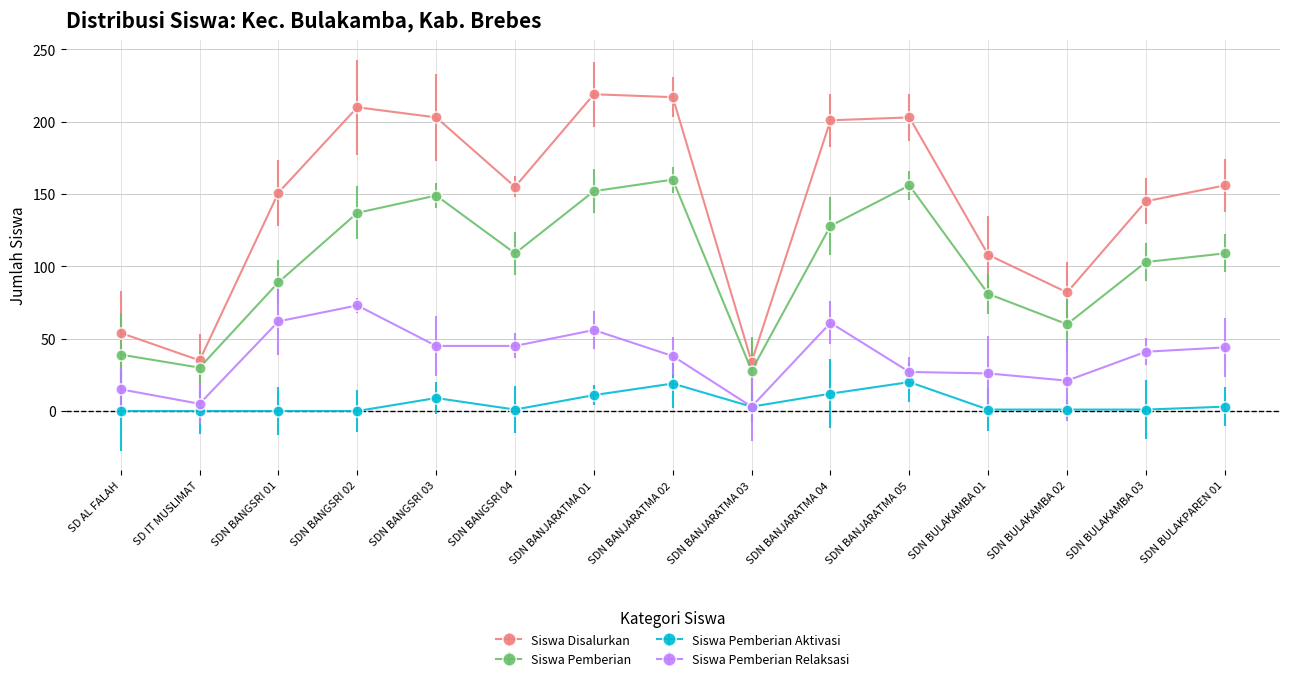

At which category does Siswa Disalurkan reach its first local peak?

SD NEGERI BANGSRI 02